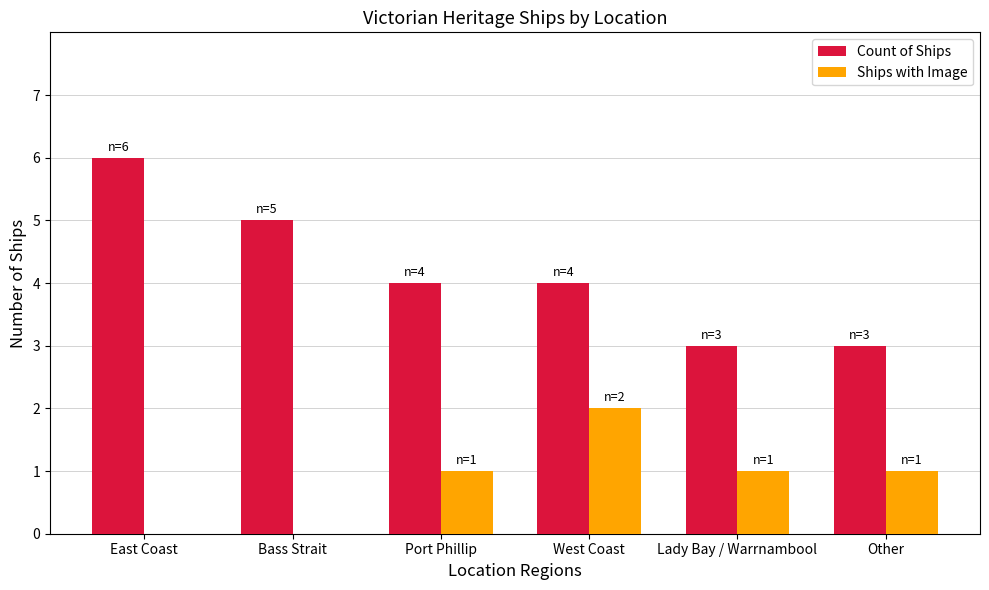

True or false: Count of Ships has a value of 4 at Port Phillip.

True